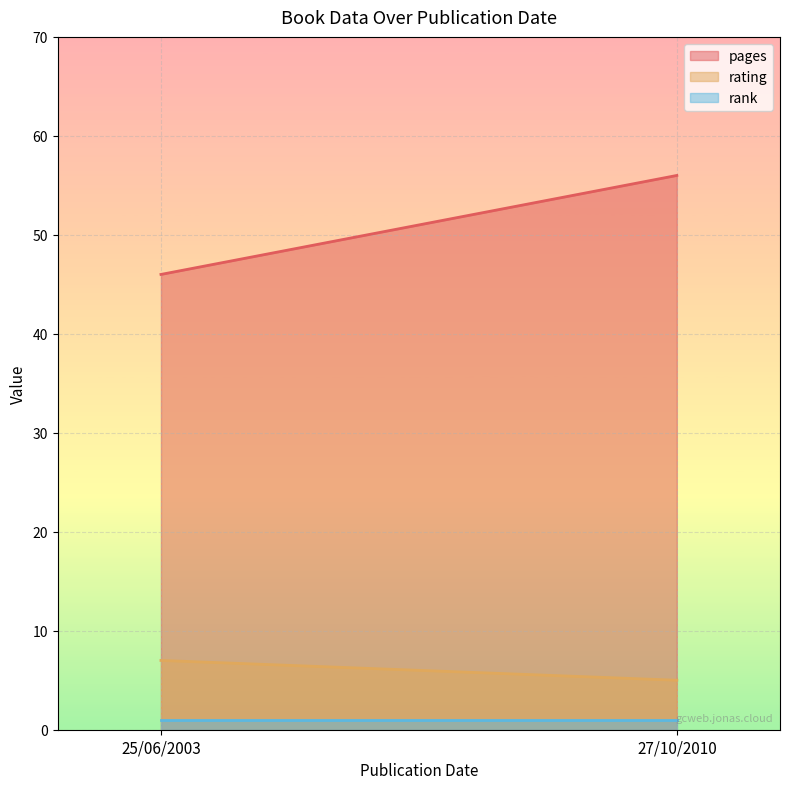

Is the value of rating at 25/06/2003 greater than the value of pages at 25/06/2003?

No